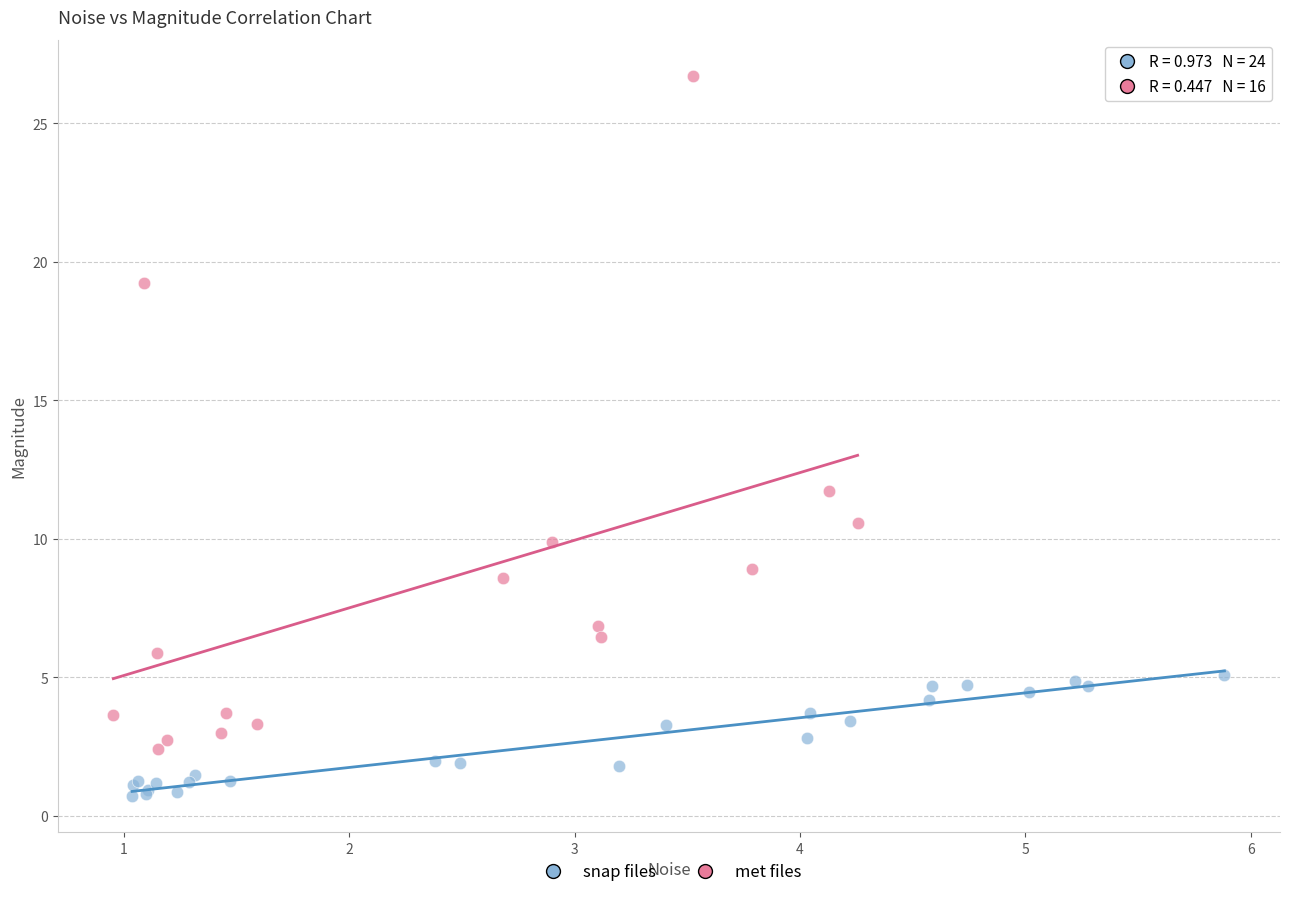

Which series contains the highest Y value?

met files